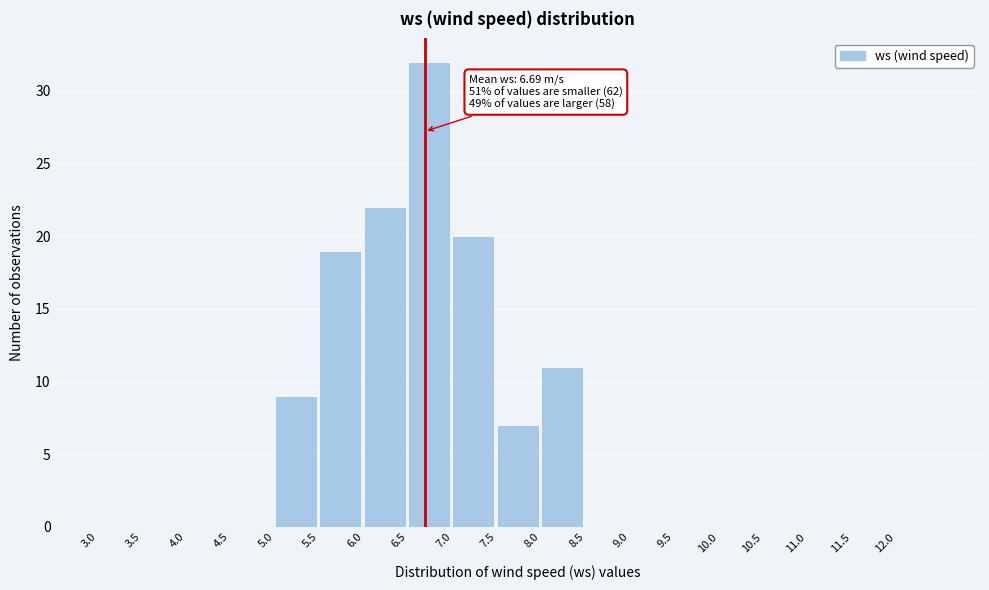

Which range on the x-axis has the tallest bar?

6.5 to 7.0